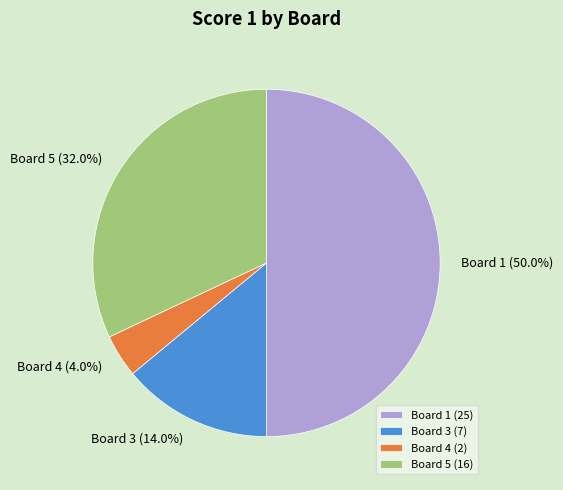

To the nearest percent, what is the difference between the largest and smallest slice percentages?

46%